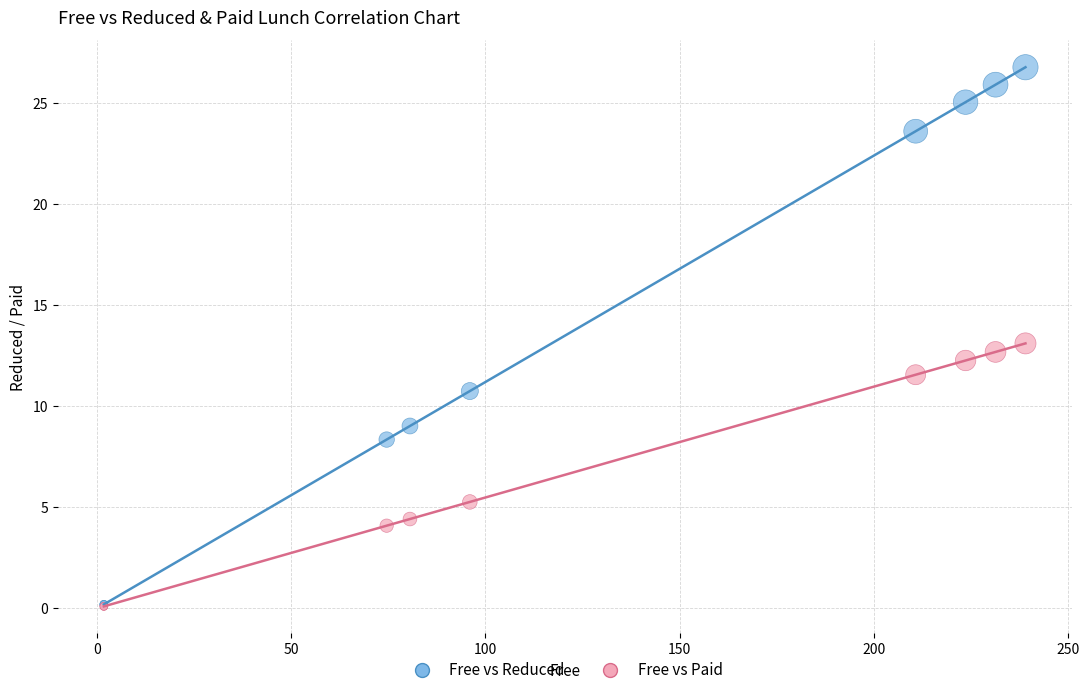

In the Free vs Paid series, what Y value is closest to 6?

5.3